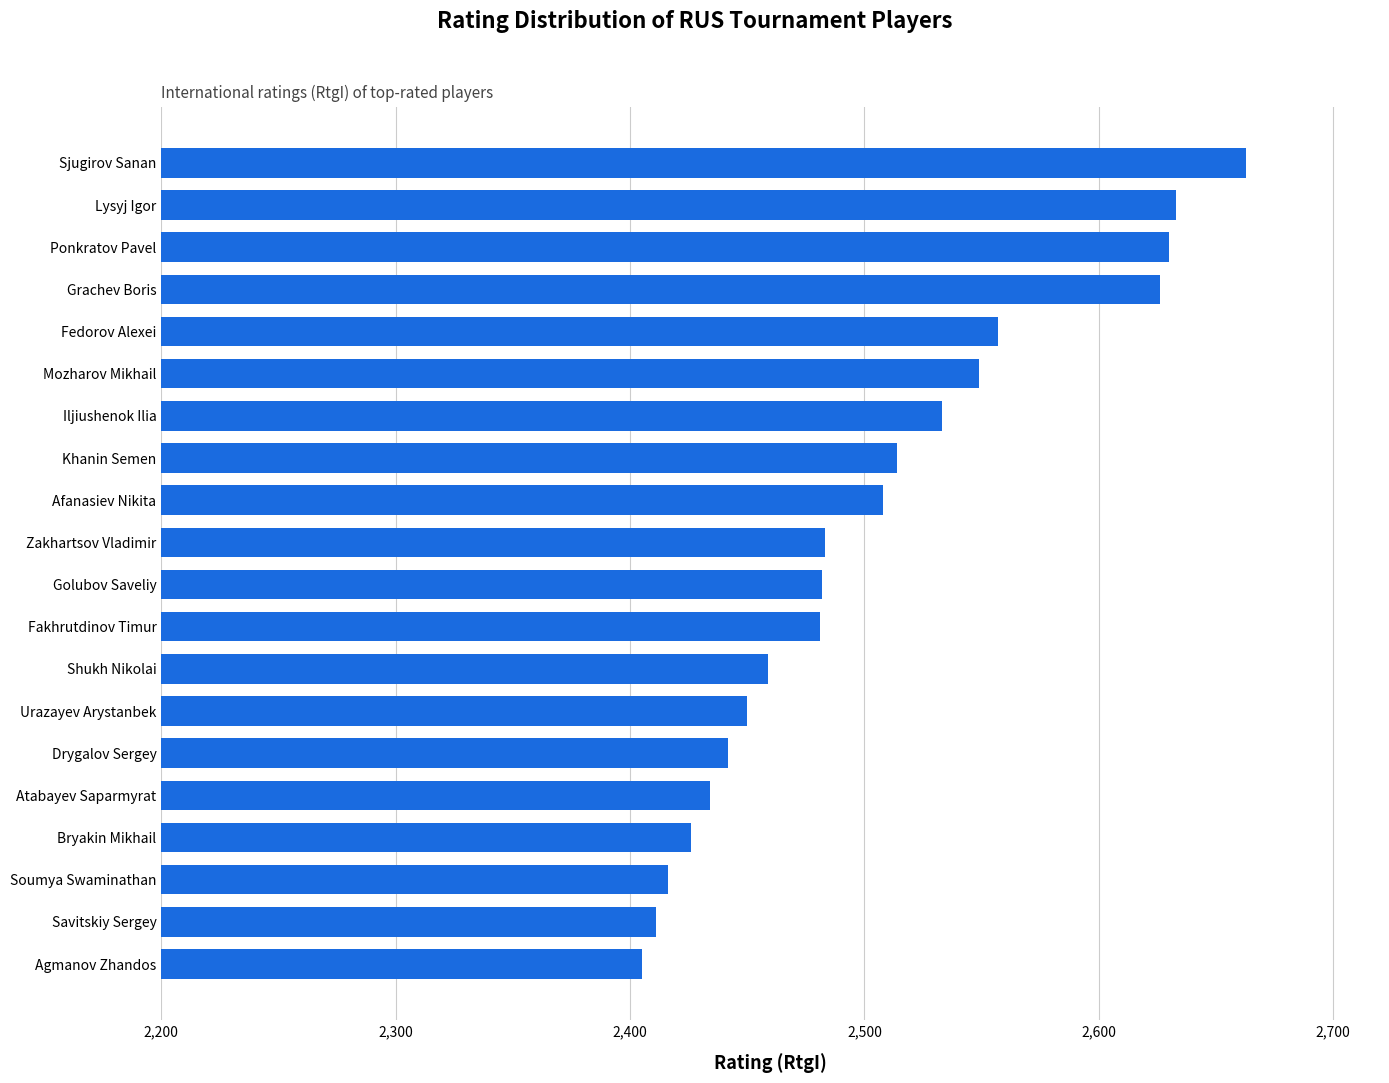

What is the difference between the maximum and second lowest values?

252